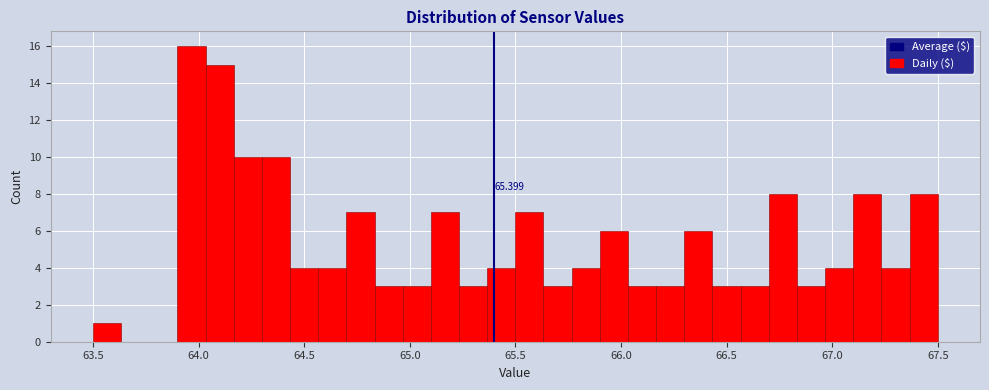

Read against the x-axis, roughly where is the centre of the tallest bar?

63.95